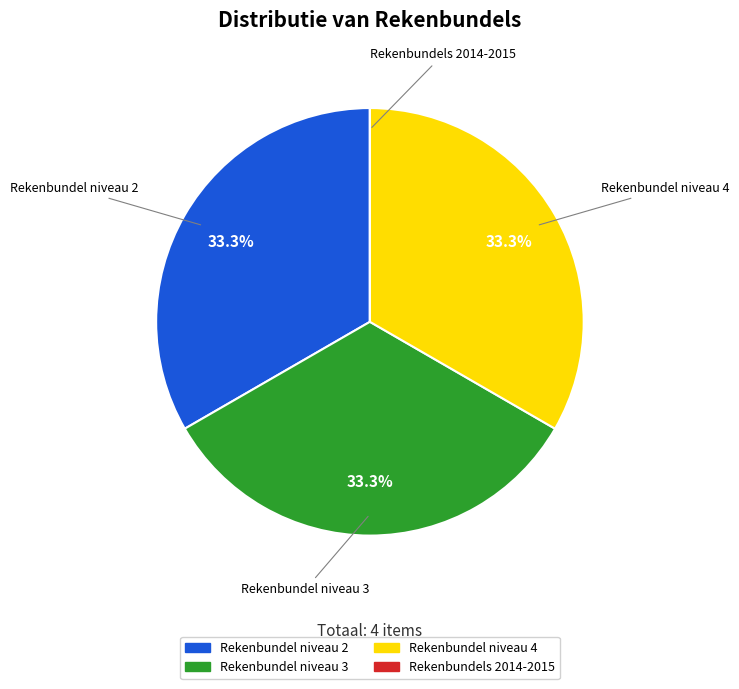

Is there any slice that represents more than half of the pie?

No